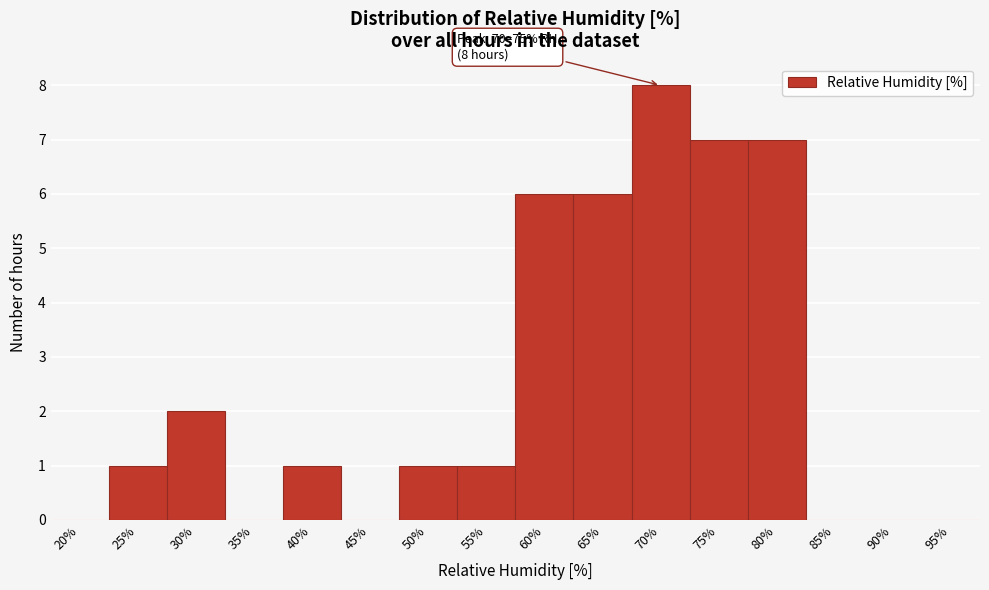

Reading left to right, list all the values displayed in this chart.

20%=0	25%=1	30%=2	35%=0	40%=1	45%=0	50%=1	55%=1	60%=6	65%=6	70%=8	75%=7	80%=7	85%=0	90%=0	95%=0